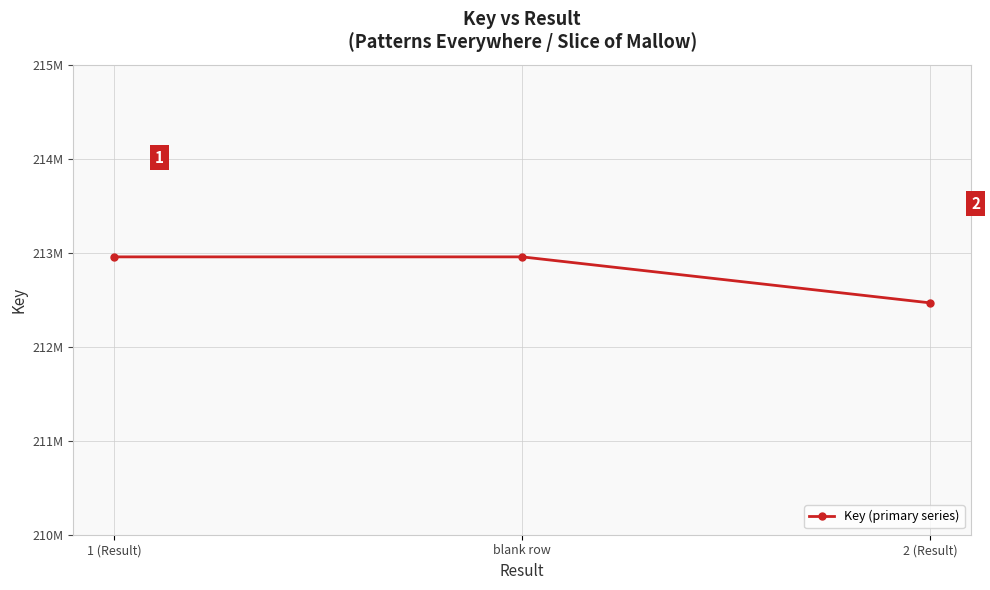

At which category does the chart reach its minimum across all series?

2 (Result)